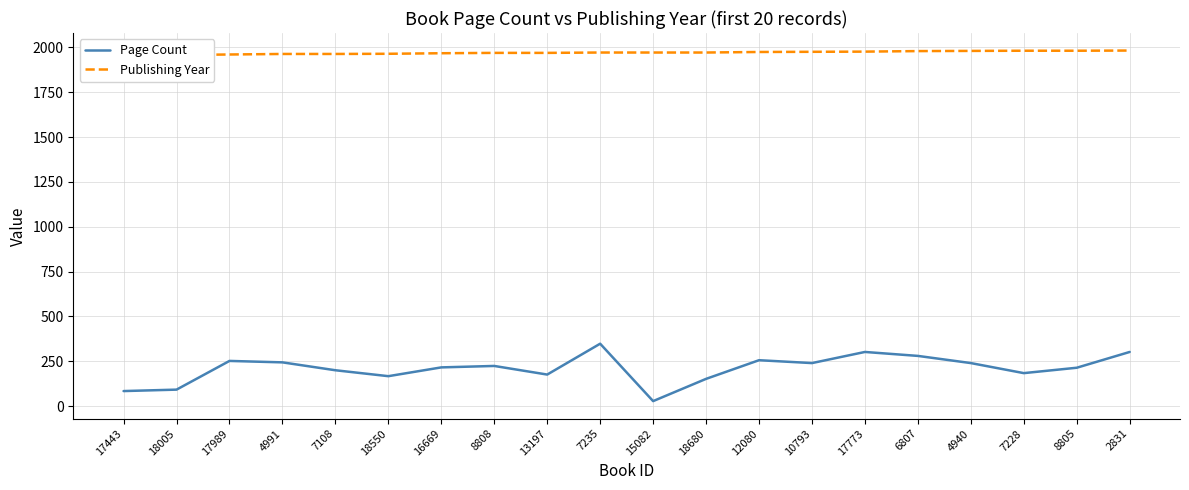

True or false: Publishing Year has more than 1 points higher than both neighbors.

False